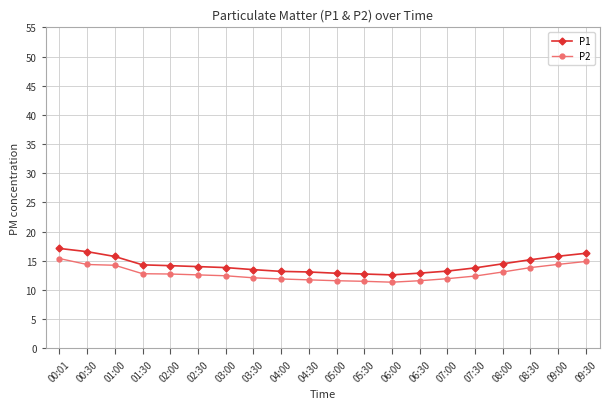

True or false: P2 and P1 cross at least once.

False